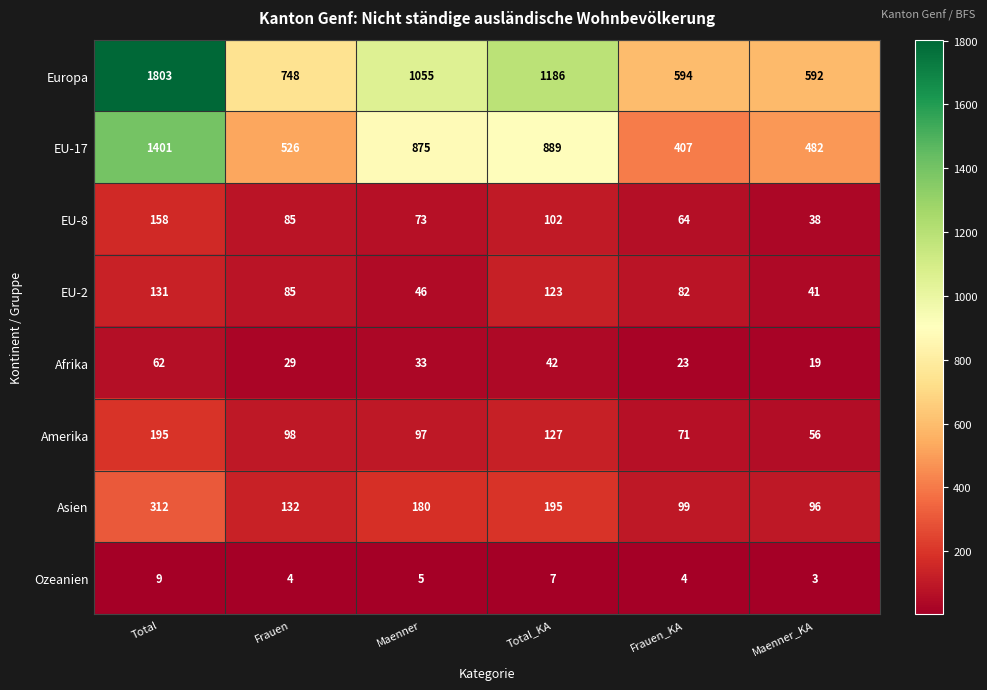

How many data points does each series have?

6